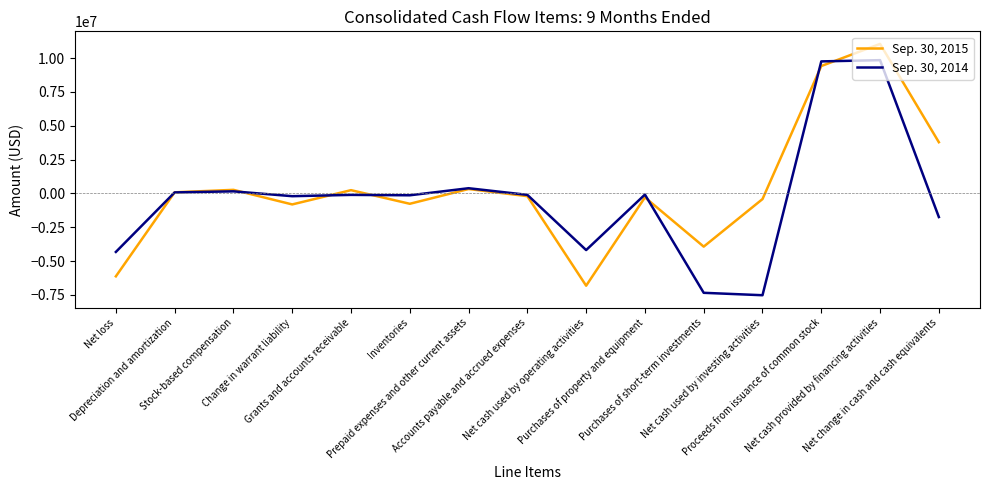

Which category has the lowest value in the Sep. 30, 2014 series?

Net cash used by investing activities